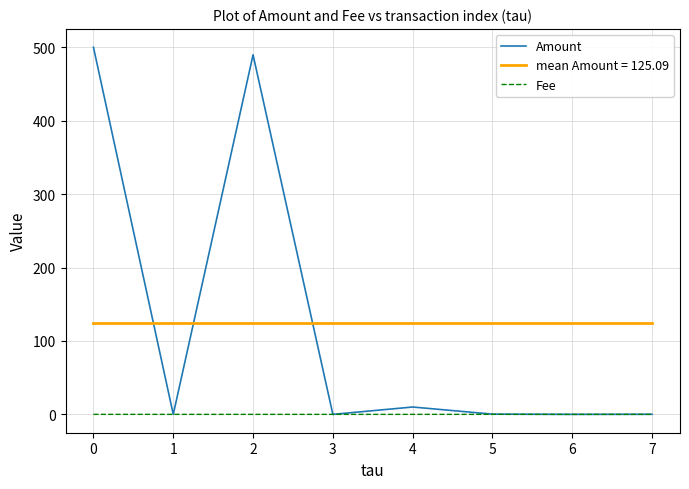

What is the difference between the Amount values at 0 and 4?

490.3